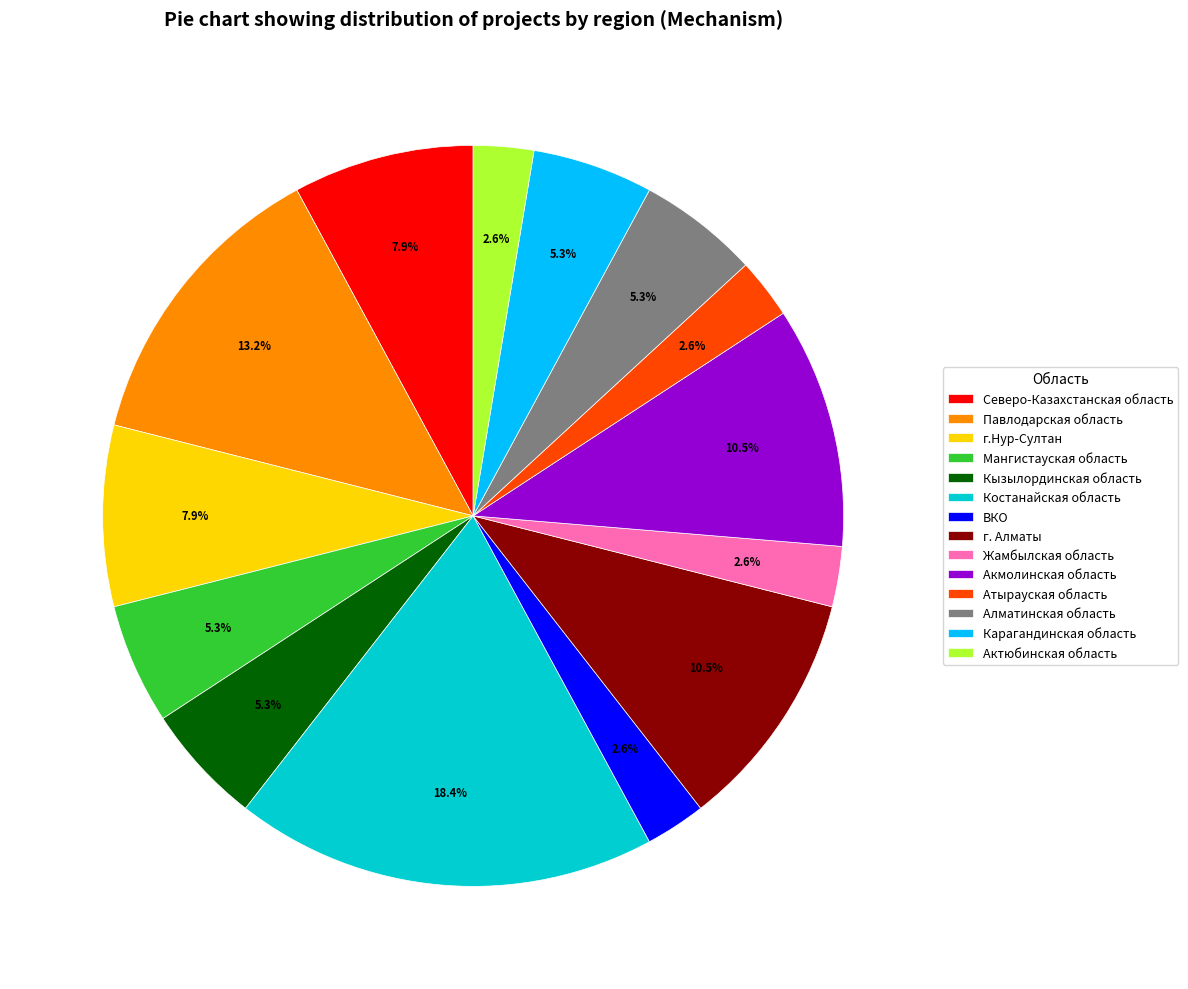

What percentage is the г.Нур-Султан slice, to the nearest percent?

8%